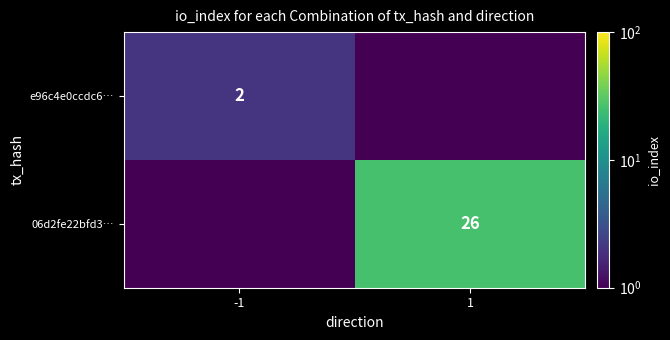

The value of 06d2fe22bfd3… at 1 is 26.0. True or false?

True